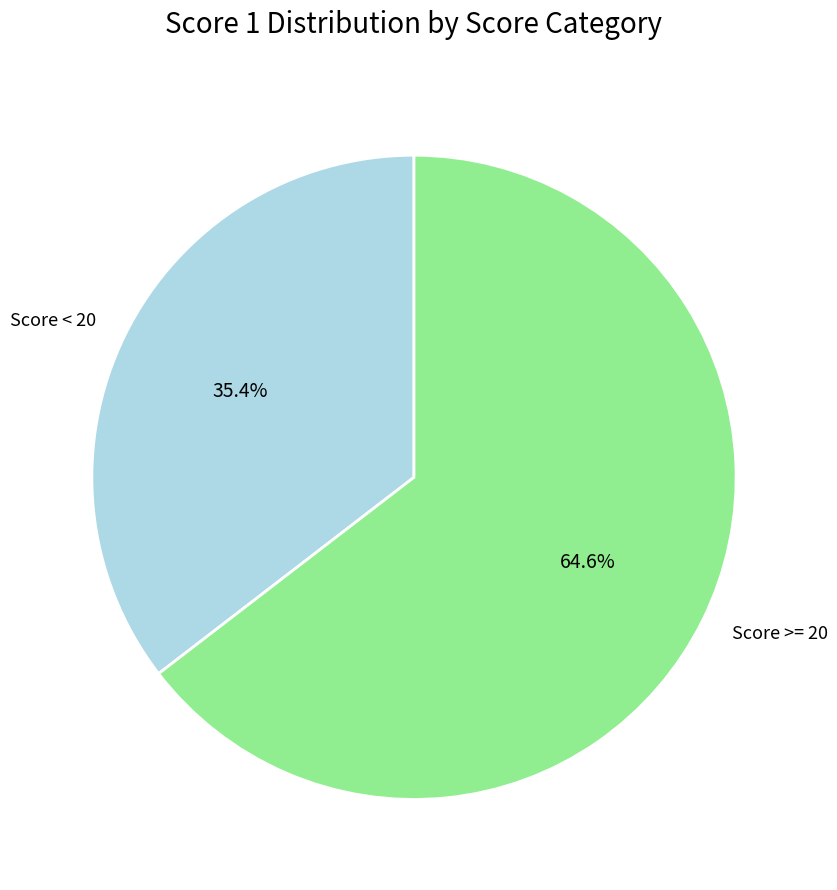

Which has a higher value, Score < 20 or Score >= 20?

Score >= 20